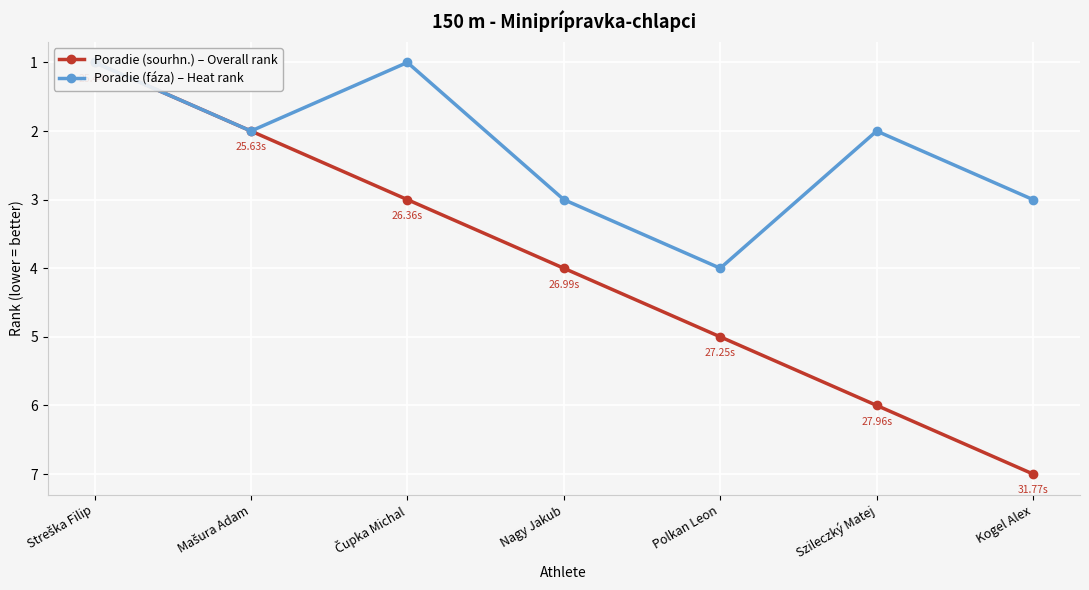

What are all the series names shown in the legend?

Poradie (sourhn.) – Overall rank, Poradie (fáza) – Heat rank